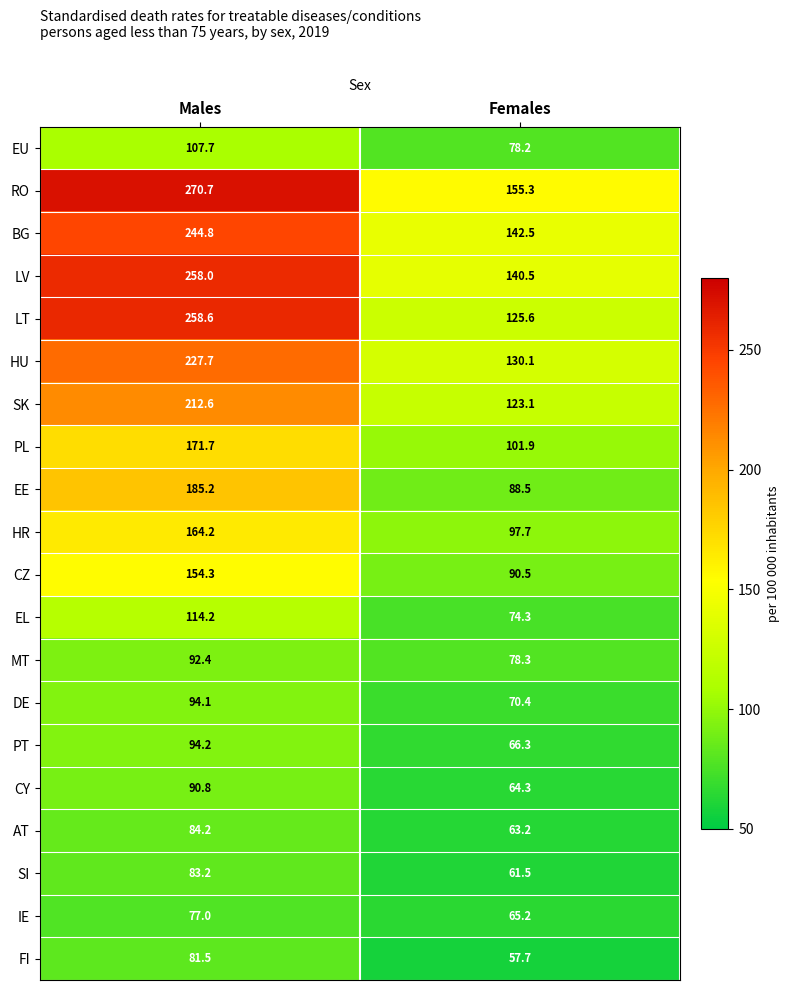

What is the difference between the MT values at Females and Males?

14.1